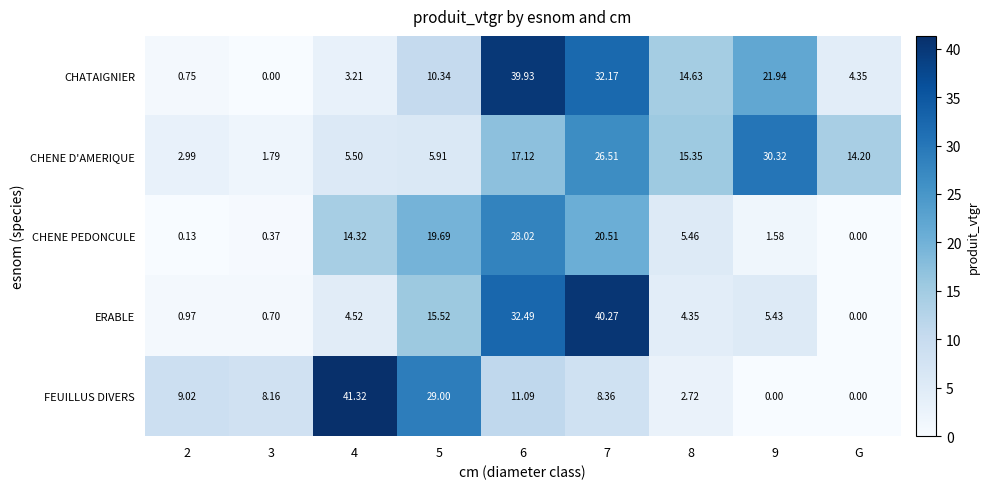

Is the value of FEUILLUS DIVERS at 6 greater than the value of CHENE D'AMERIQUE at G?

No